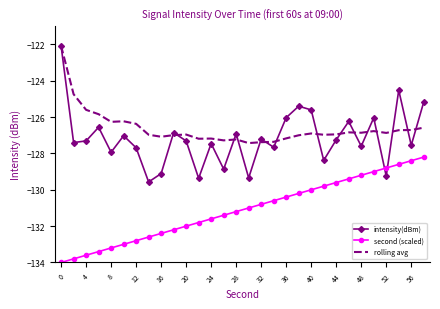

Which series has the largest range (max minus min)?

intensity(dBm)